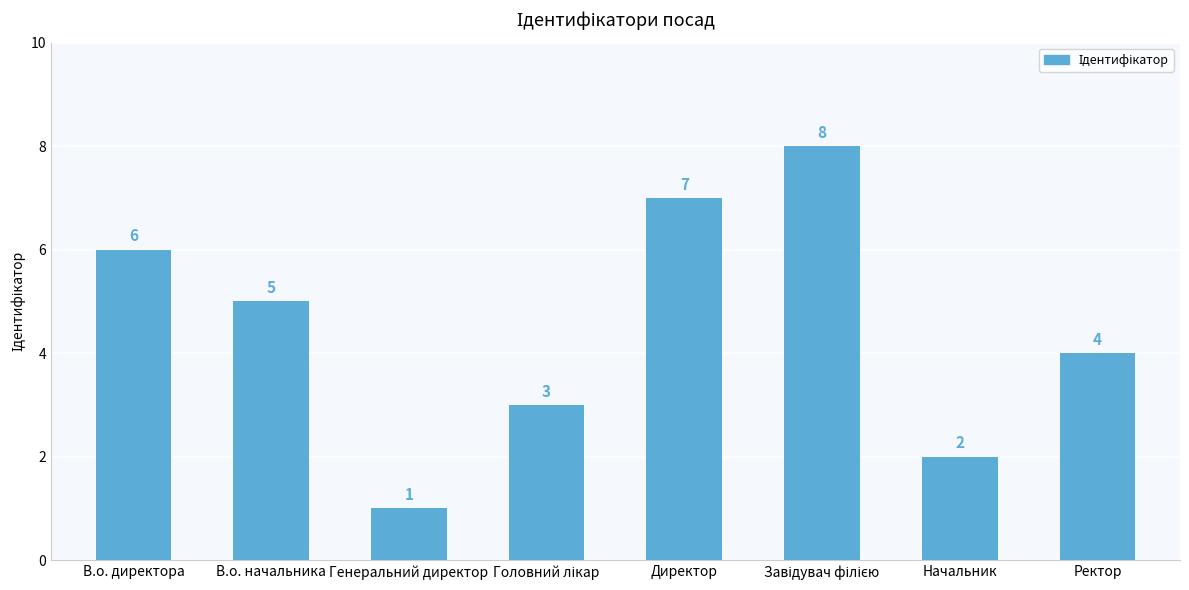

What is the label of the 1st bar from the left?

В.о. директора